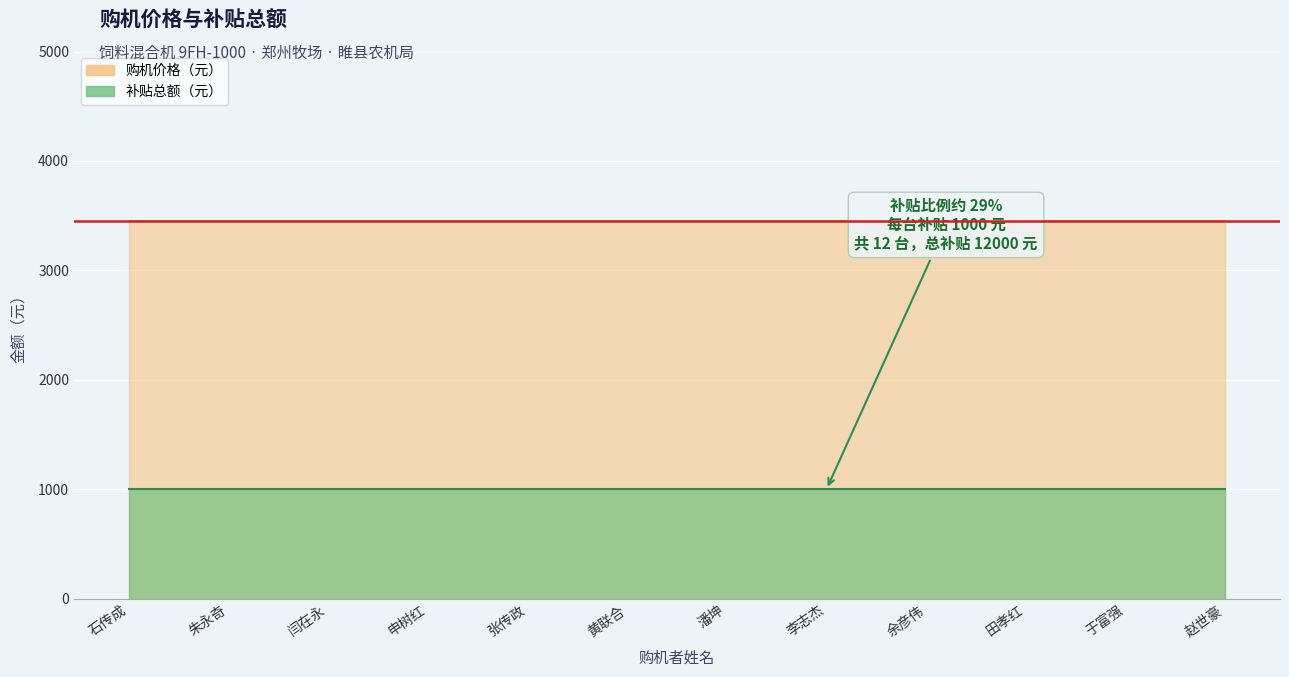

True or false: 购机价格（元） and 补贴总额（元） cross at least once.

False